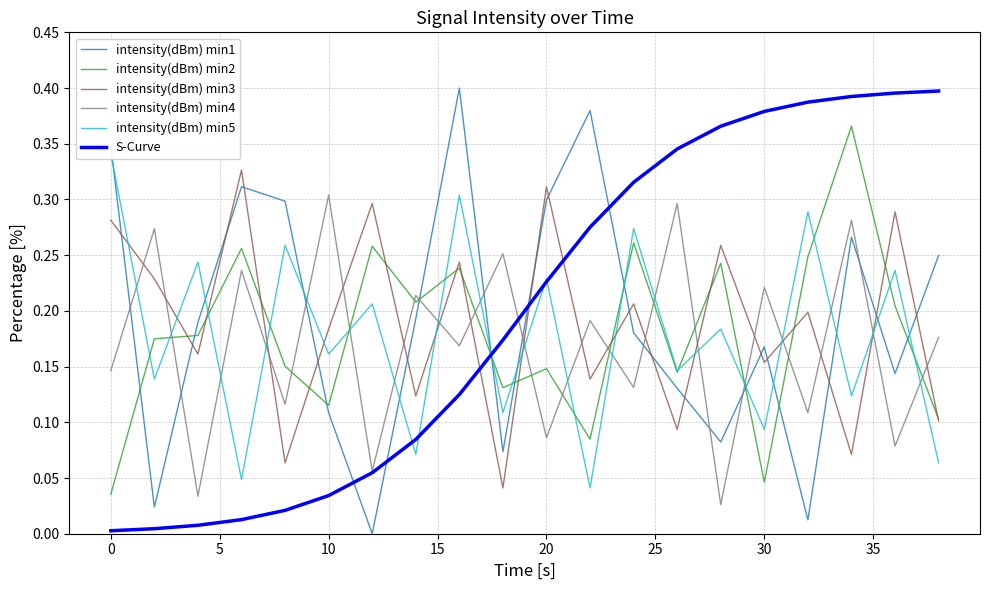

How many lines are shown in the chart?

6